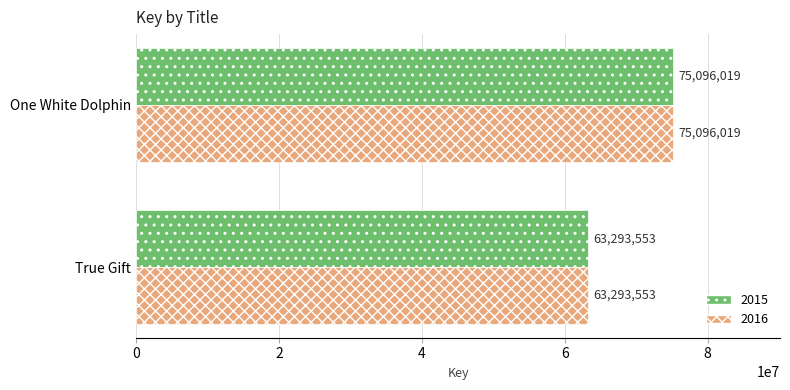

Where is 2015 nearest to the value 69194786?

True Gift